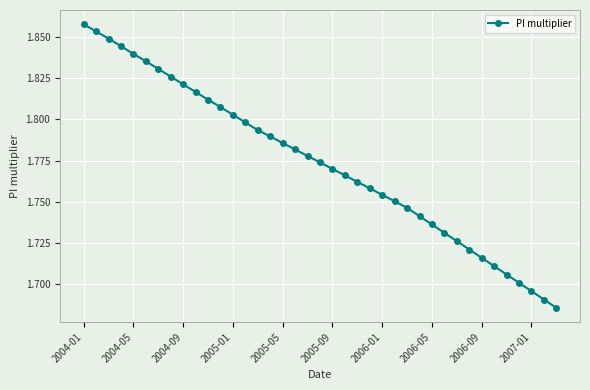

Count the values in the range 1 to 2.

39